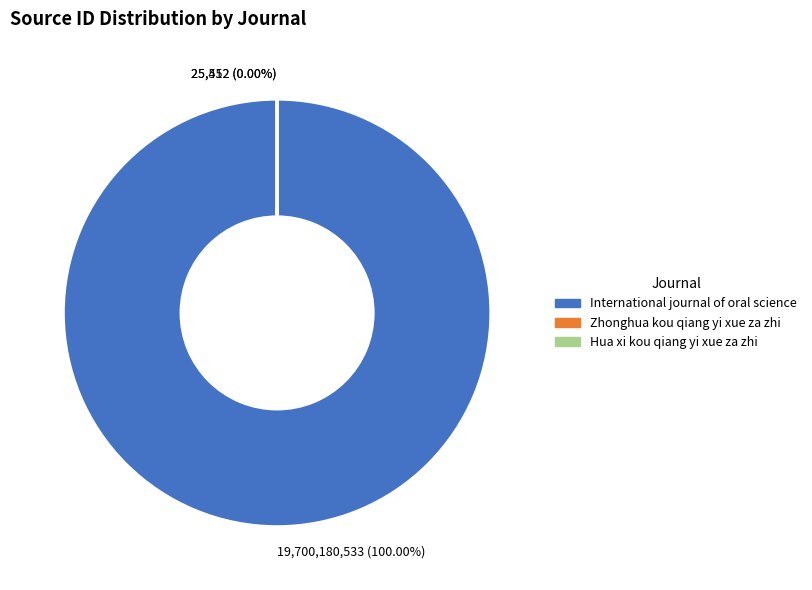

What is the largest slice in the pie chart?

International journal of oral science